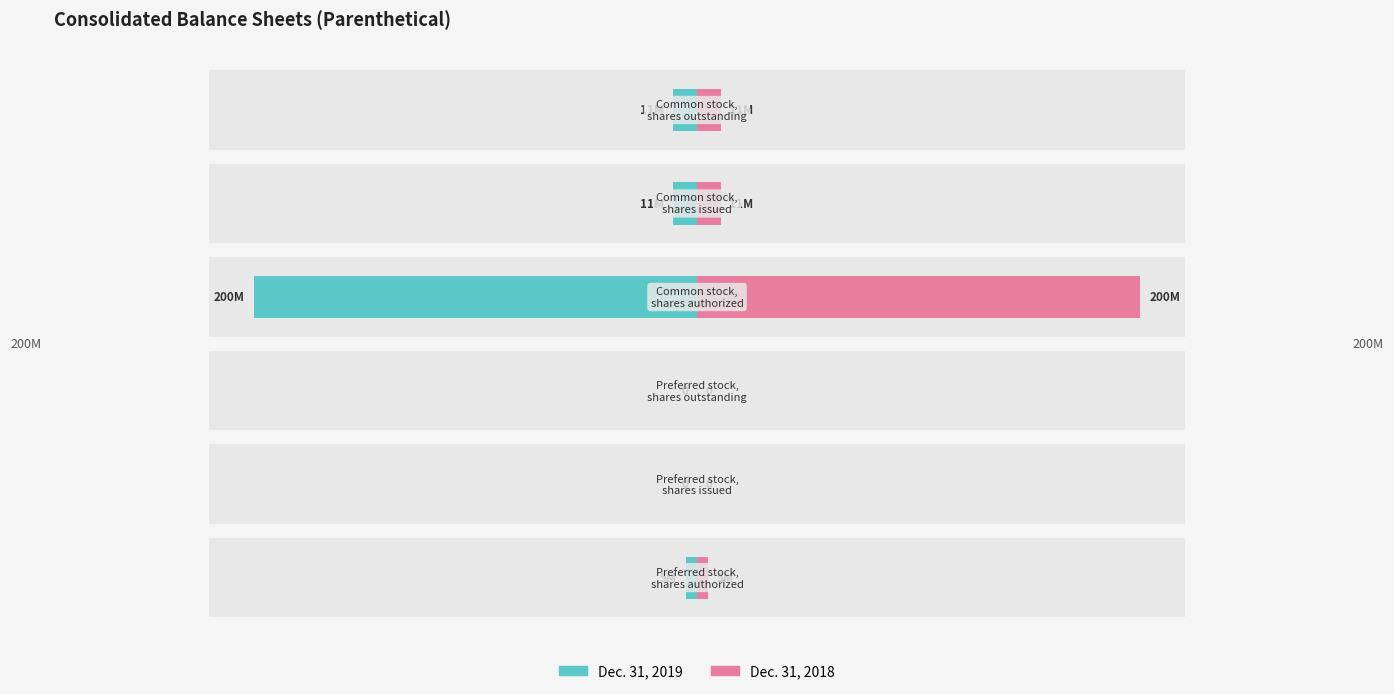

Rank the series by their maximum value, from lowest to highest.

Dec. 31, 2019, Dec. 31, 2018